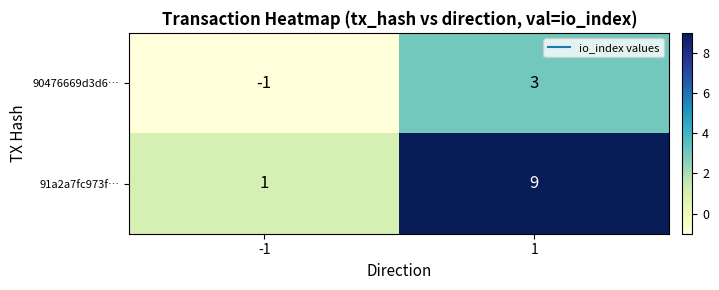

What is the total value across all series at 1?

12